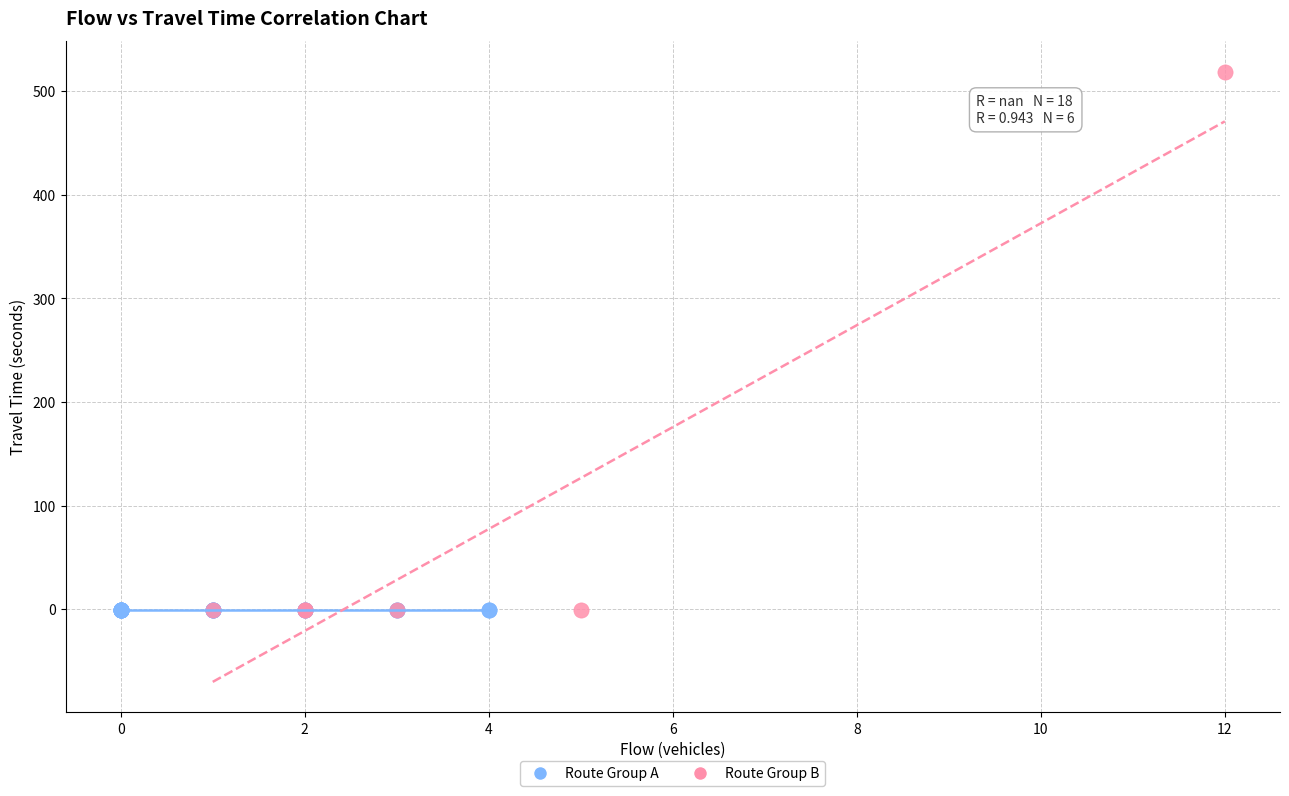

Which series contains the highest Y value?

Route Group B